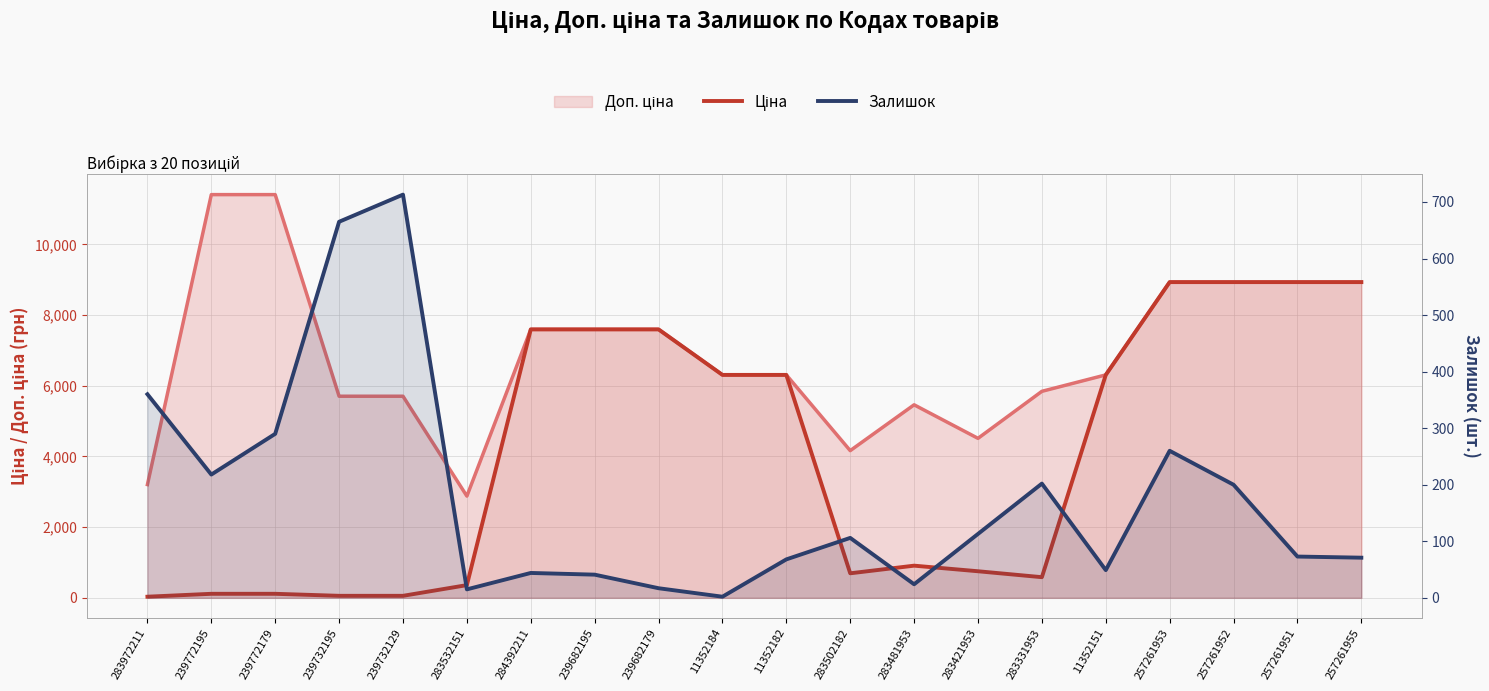

Does the chart display data point markers on the line(s)?

No